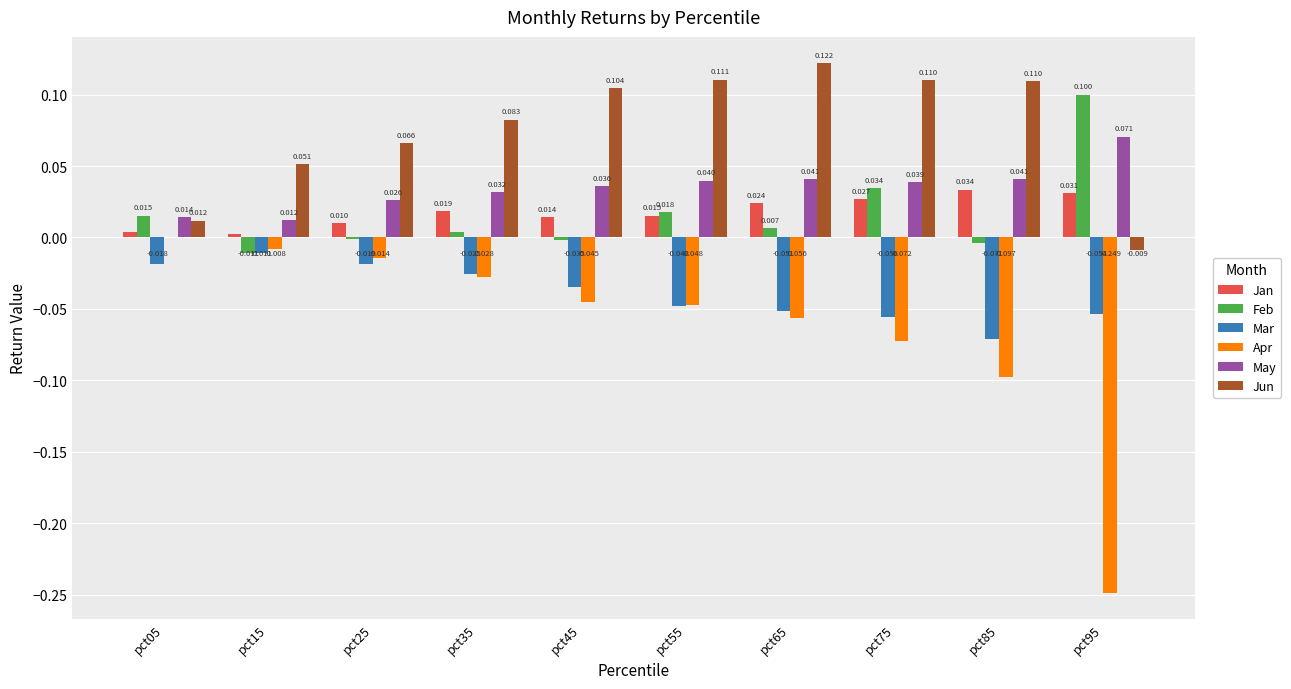

Which series changed the most between pct35 and pct85?

Apr